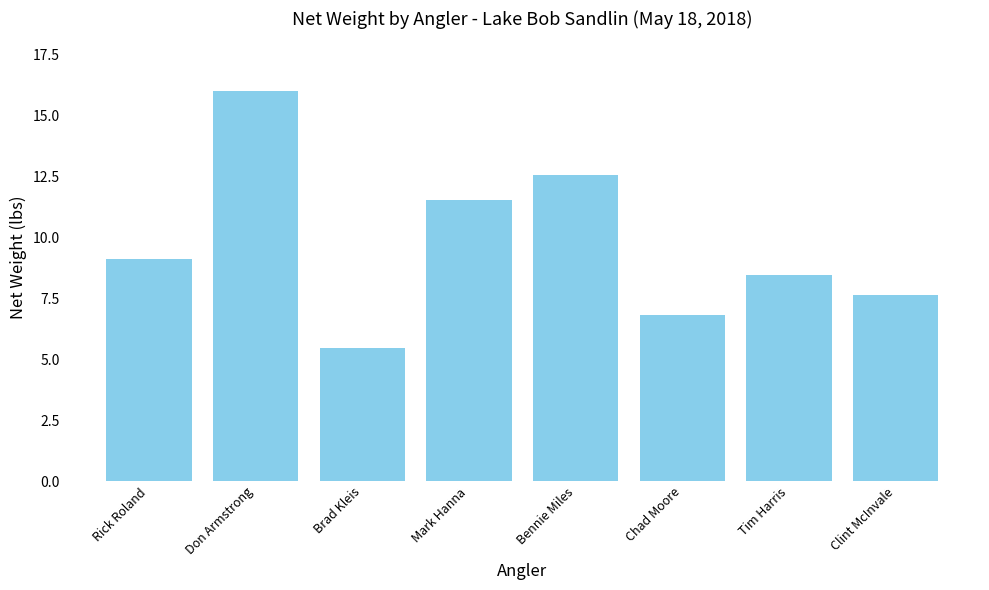

Is it true that the value at Brad Kleis is 2.3?

False